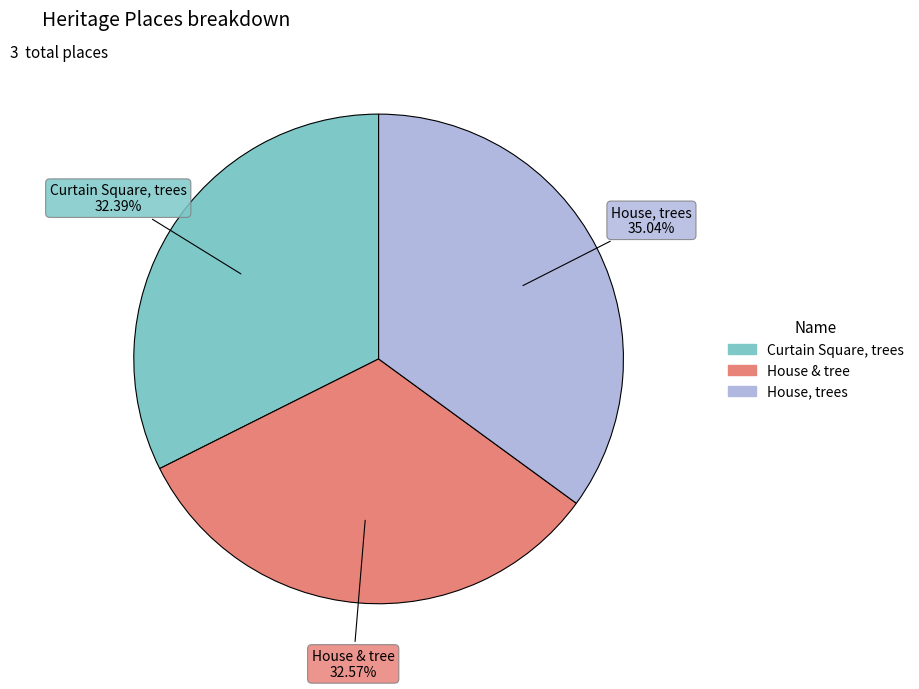

To the nearest percent, what is the combined percentage of House, trees and Curtain Square, trees?

67%